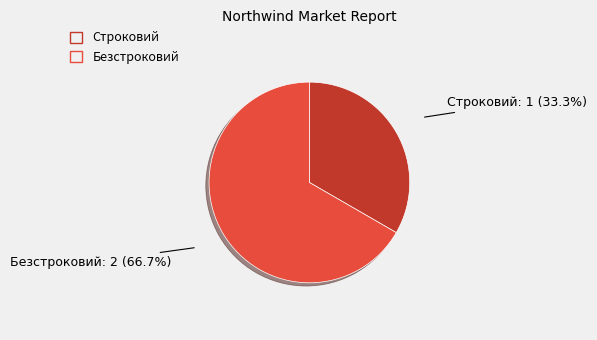

The Строковий slice represents 27% of the pie. True or false?

False